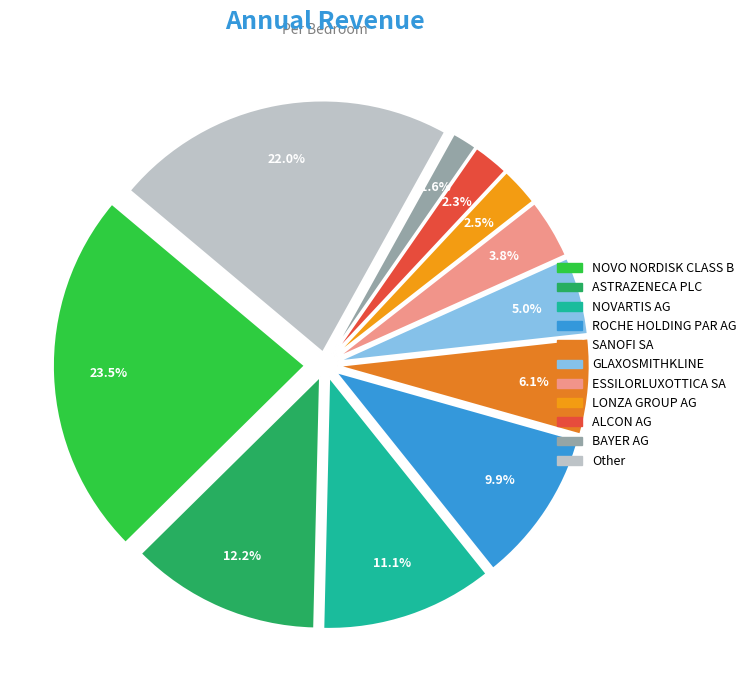

Is there a majority slice in this chart?

No